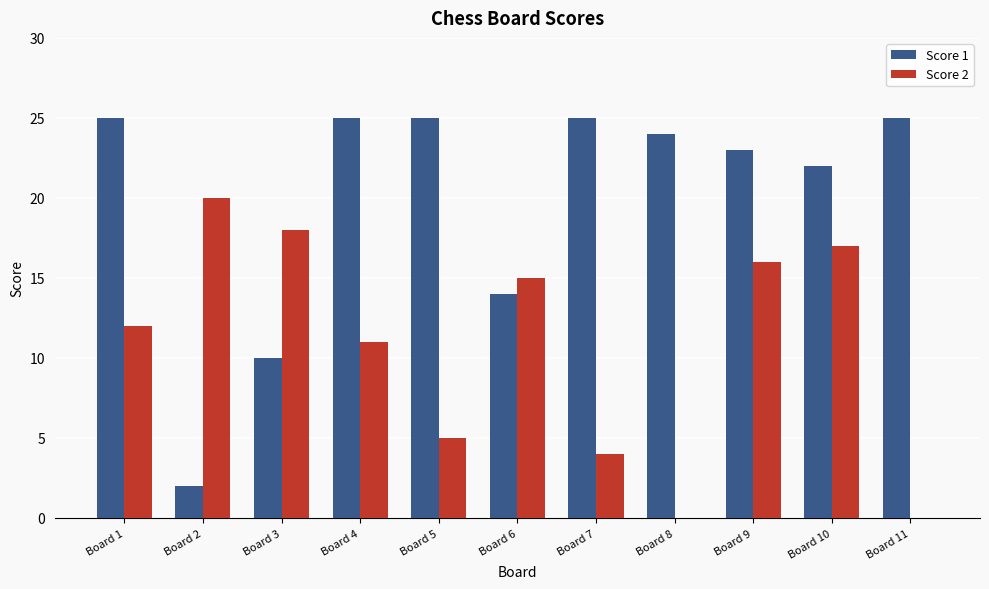

What are all the series names shown in the legend?

Score 1, Score 2